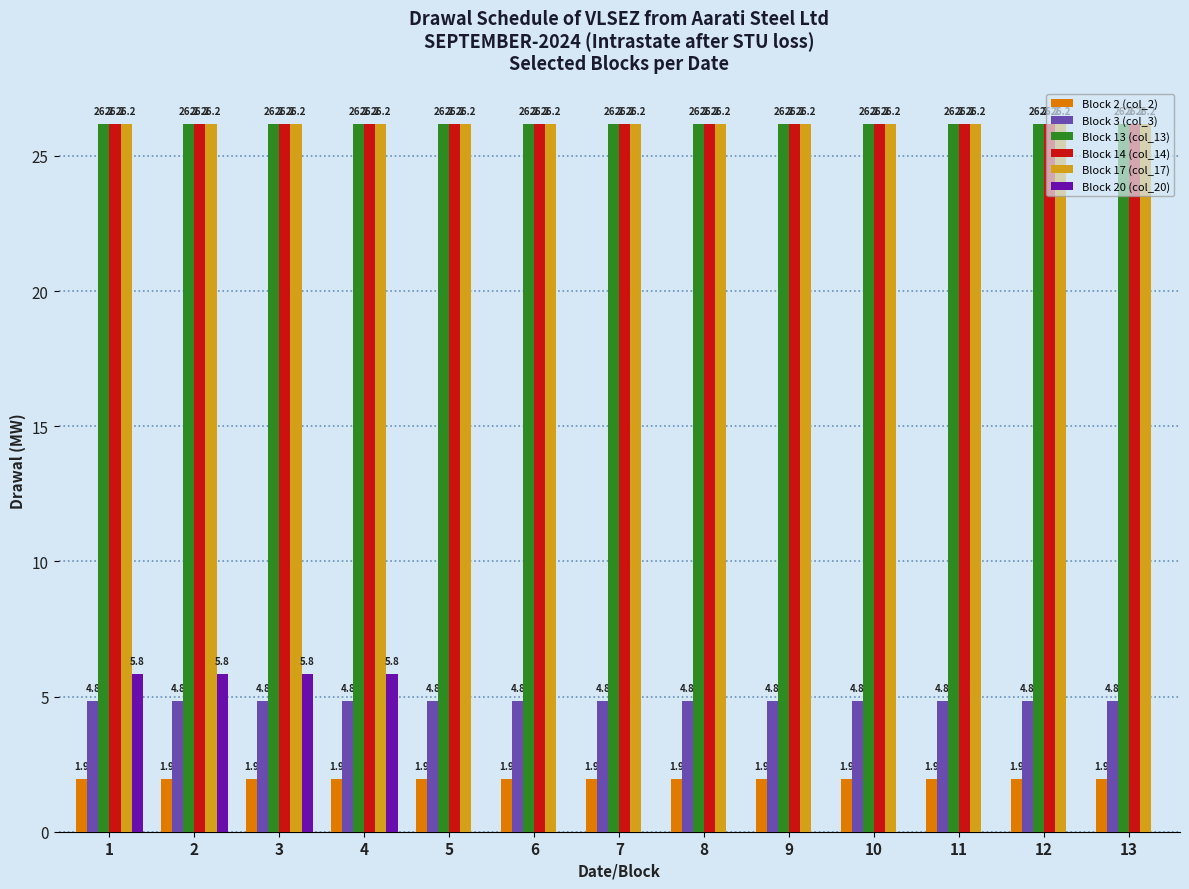

Between 2 and 11, which series saw the biggest shift?

Block 20 (col_20)